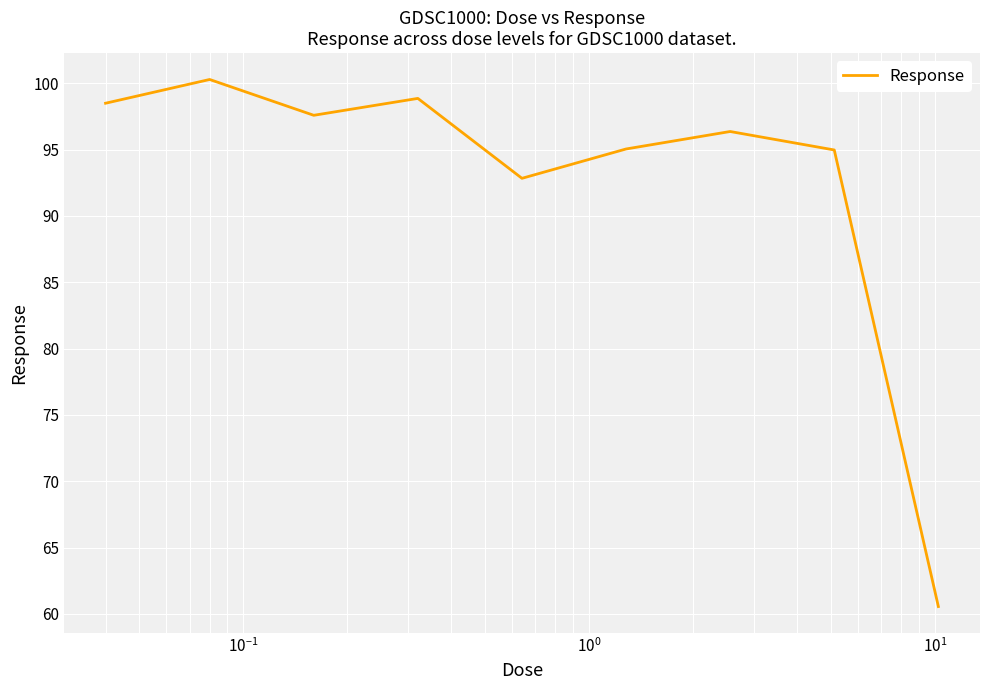

What is the maximum value shown in the chart?

100.3